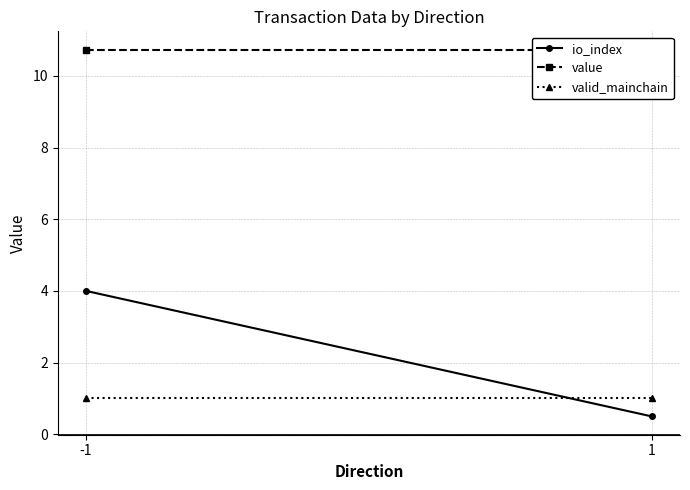

At which category does the chart reach its peak across all series?

-1